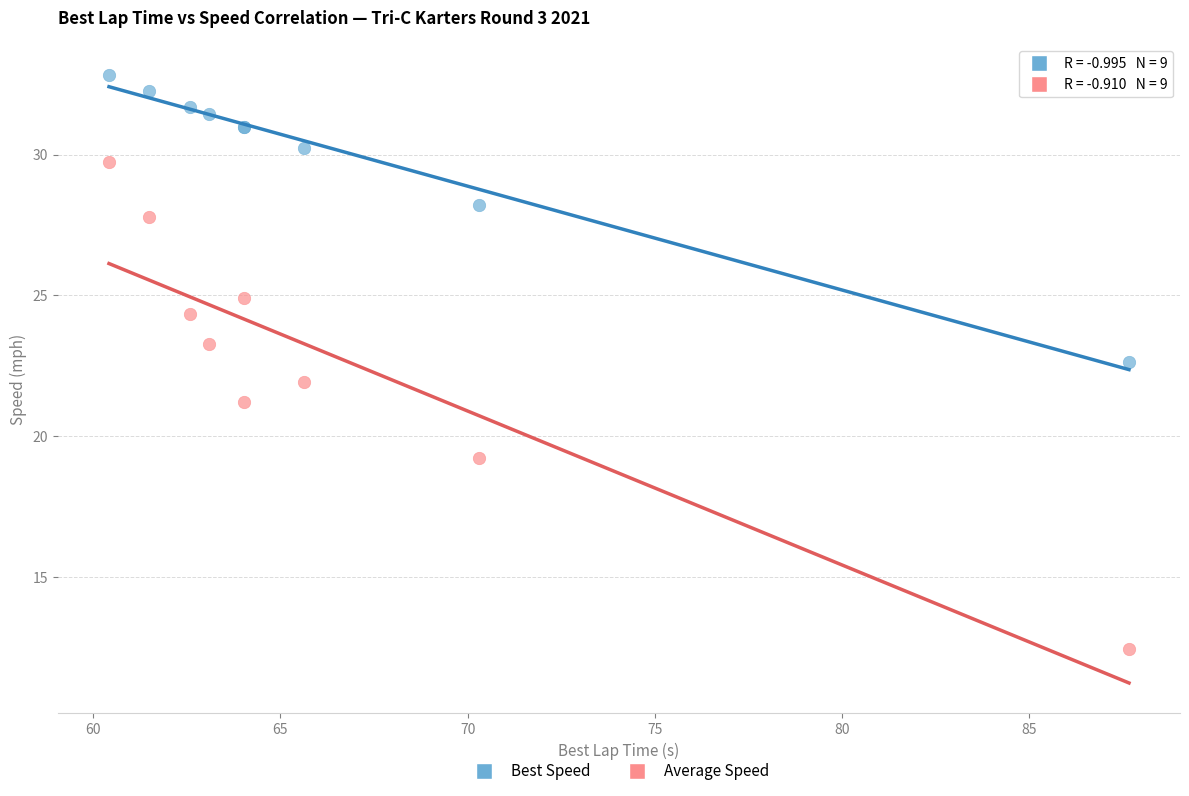

Which series contains the highest Y value?

Best Speed